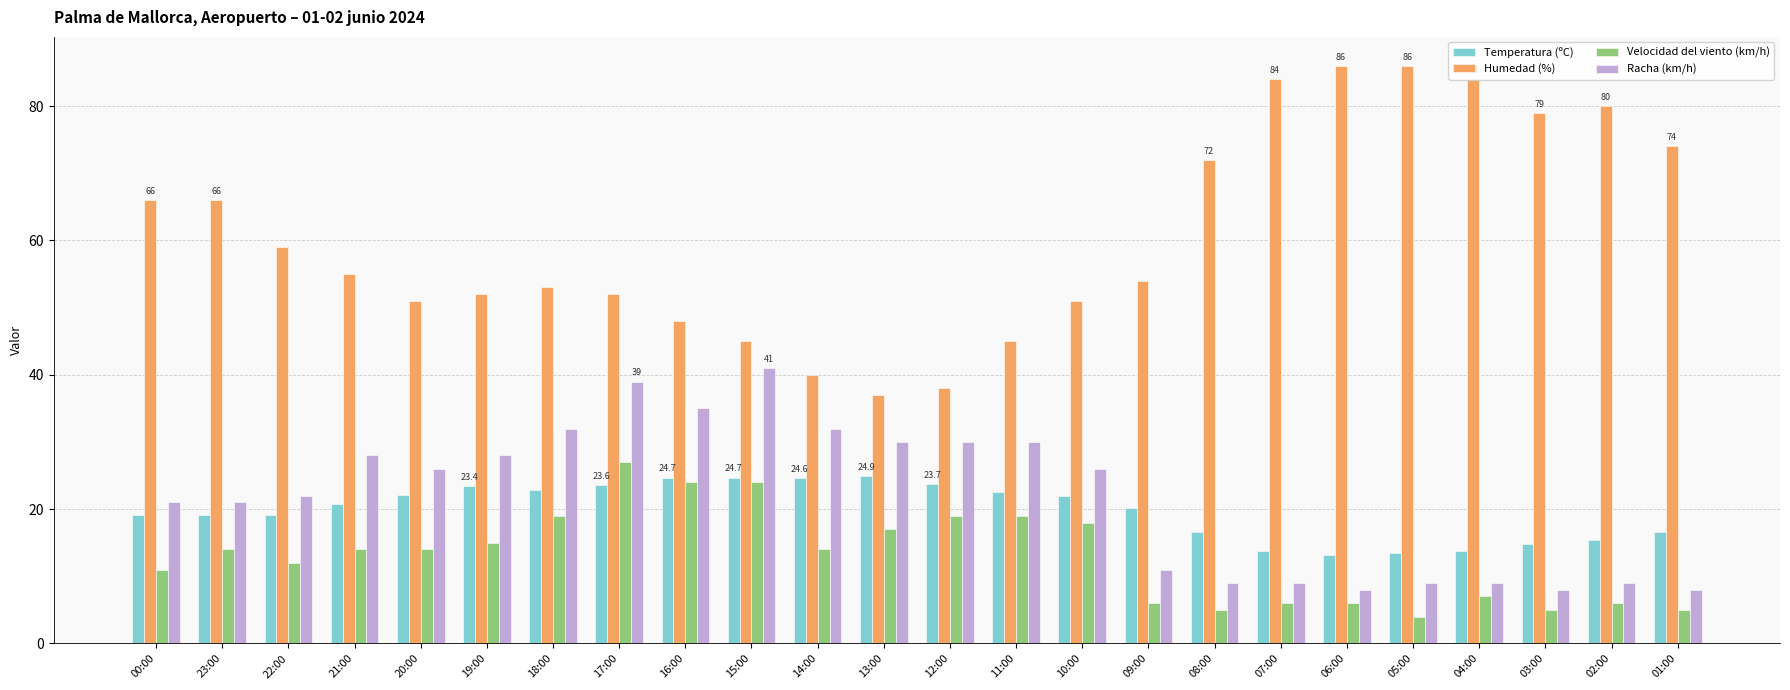

How many bars are there in total?

96